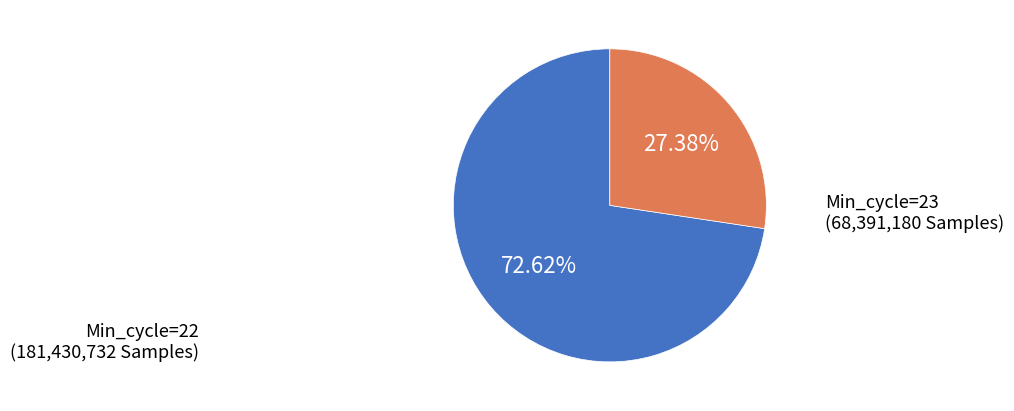

Does any single category account for the majority?

Yes